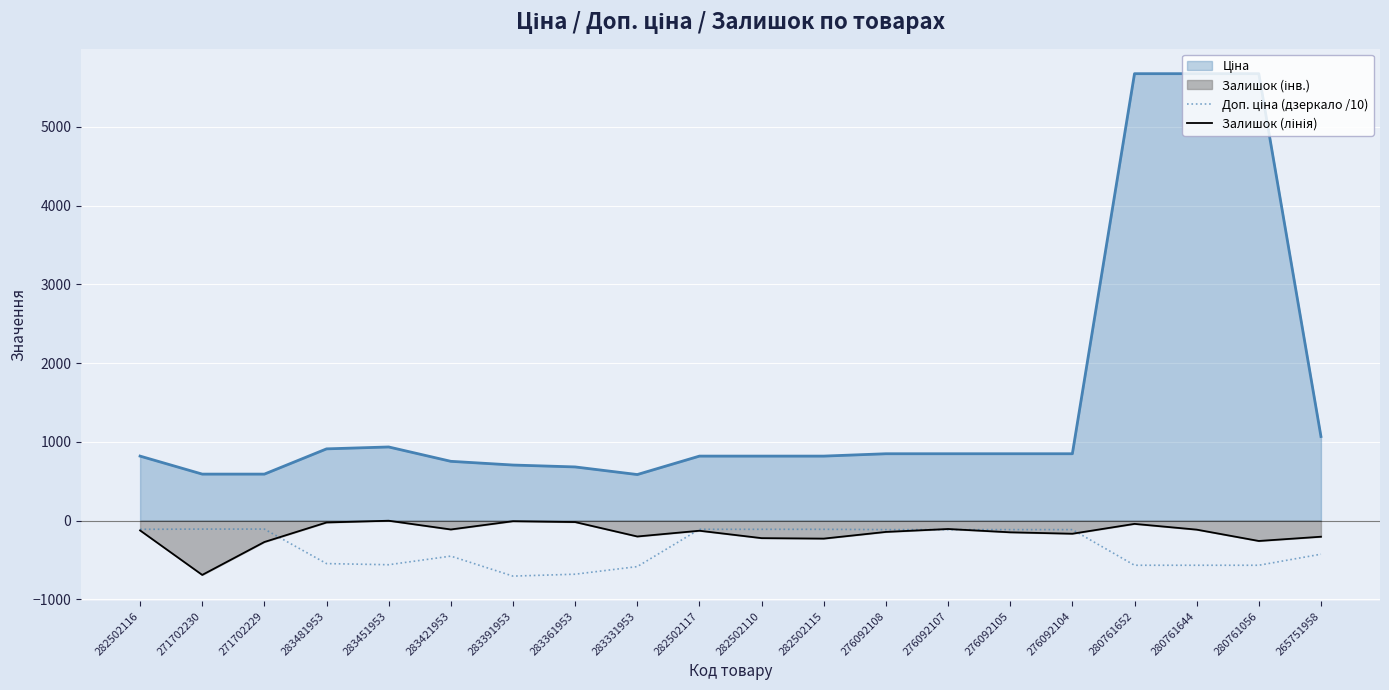

What is the greatest value displayed?

5673.8